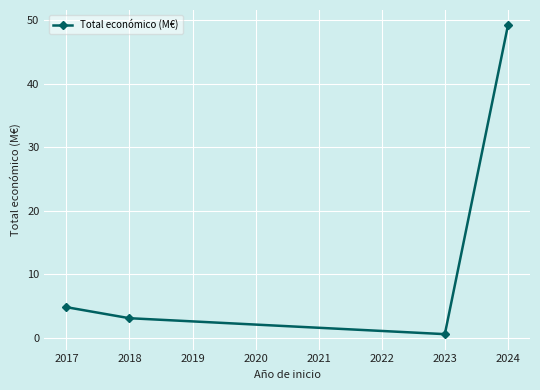

True or false: the data shows 49.2 at 2024.

True